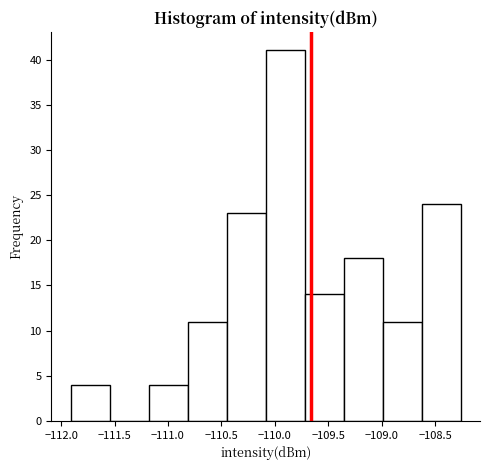

How tall is the bar that spans -109.70 to -109.35 on the x-axis? Neither the bar edges nor the heights are printed on the chart, so give them approximately, as read against the axes.

14